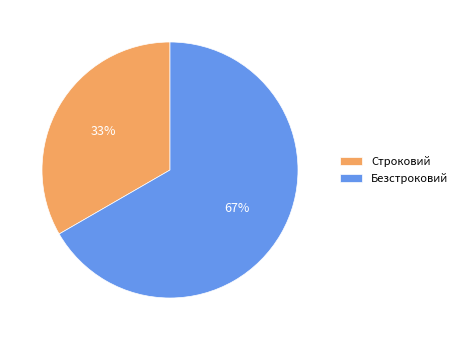

To the nearest percent, what is the combined percentage of Безстроковий and Строковий?

100%